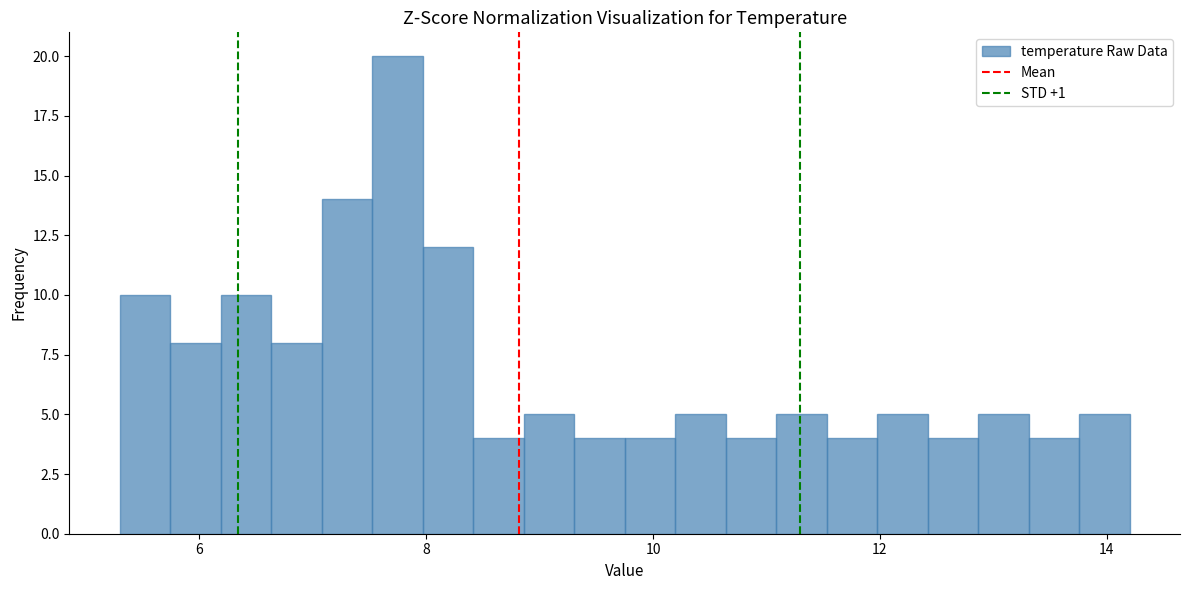

Read against the x-axis, roughly where is the centre of the tallest bar?

7.8